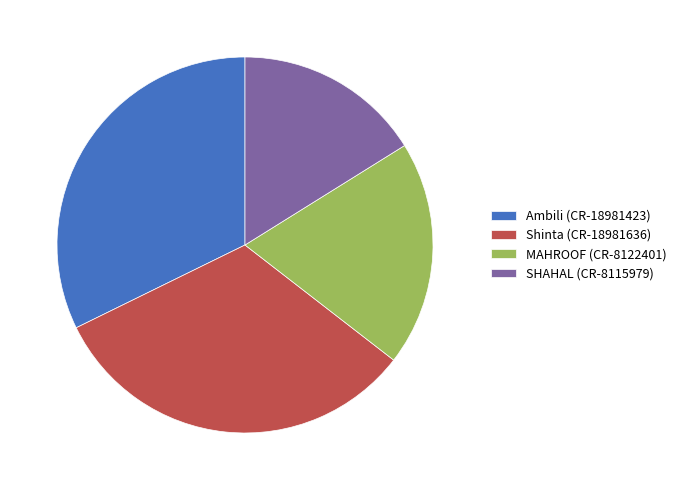

How many slices are in this pie chart?

4